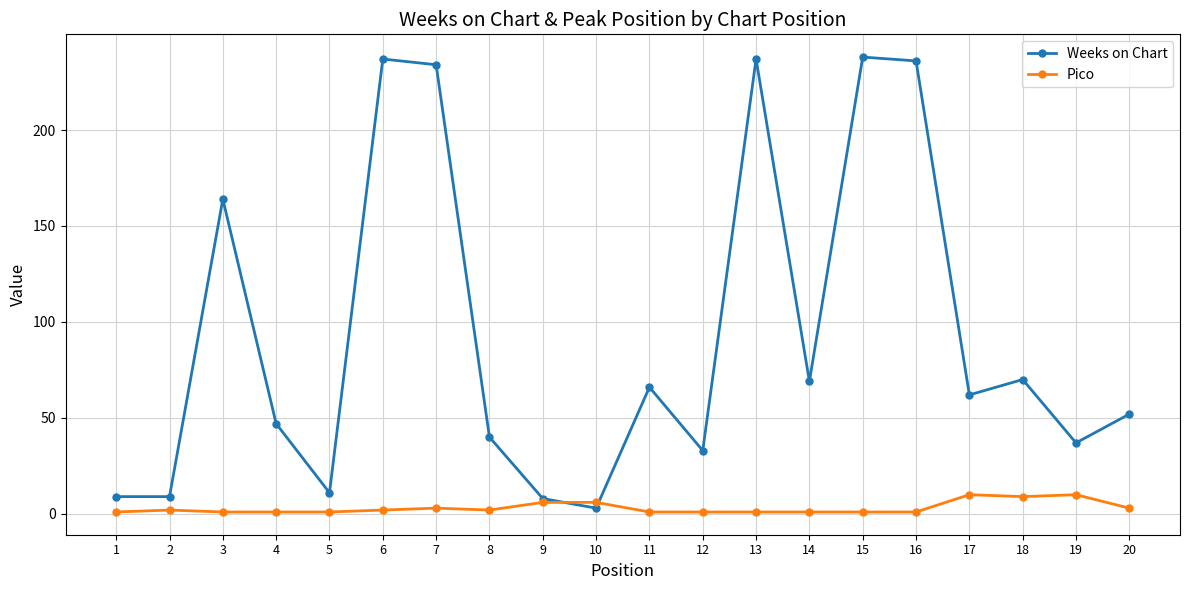

The value of Weeks on Chart at 20 is 52. True or false?

True